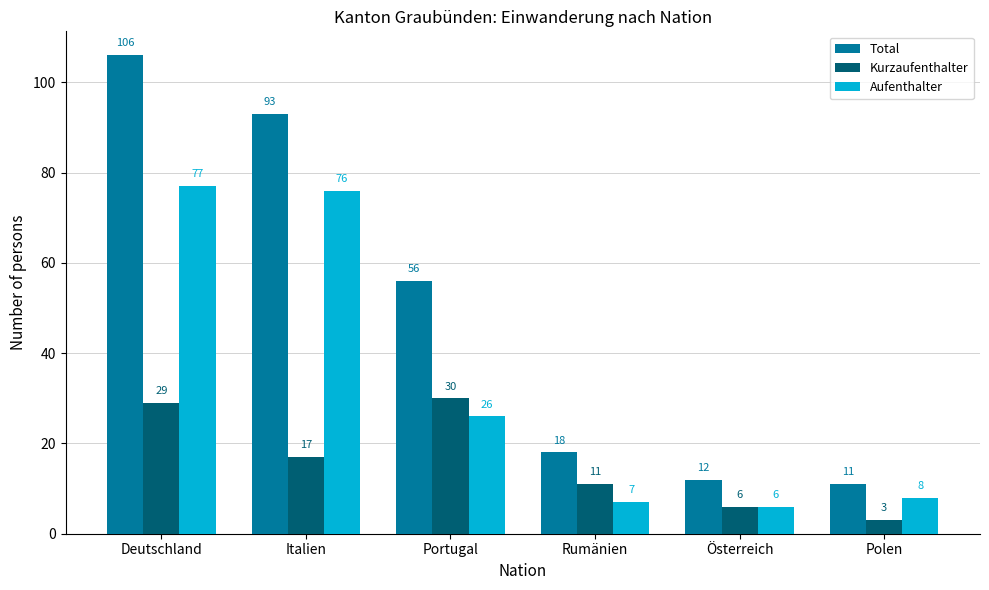

Reading left to right, list all the values displayed in this chart.

Total: 106	93	56	18	12	11
Kurzaufenthalter: 29	17	30	11	6	3
Aufenthalter: 77	76	26	7	6	8